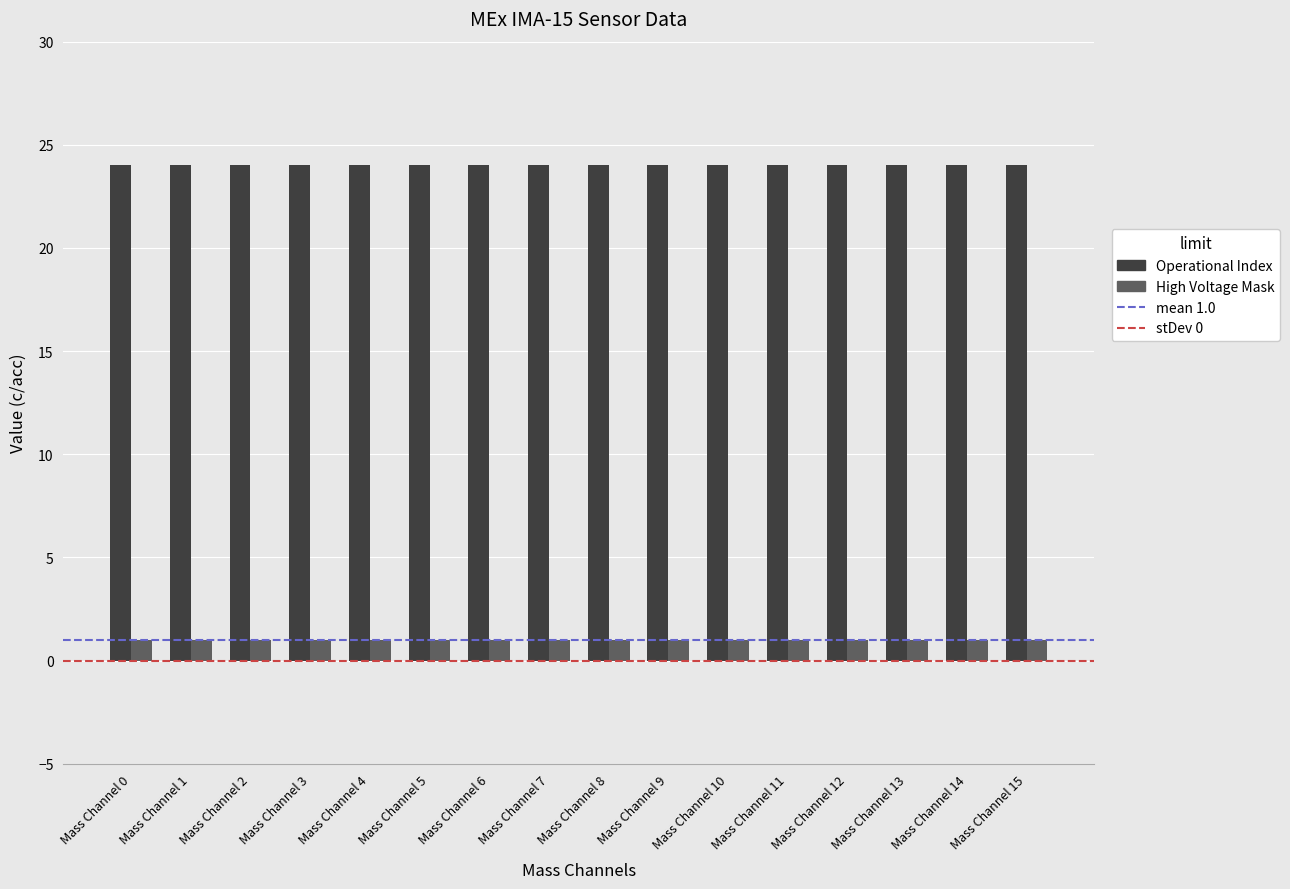

How many categories are shown in the chart?

16